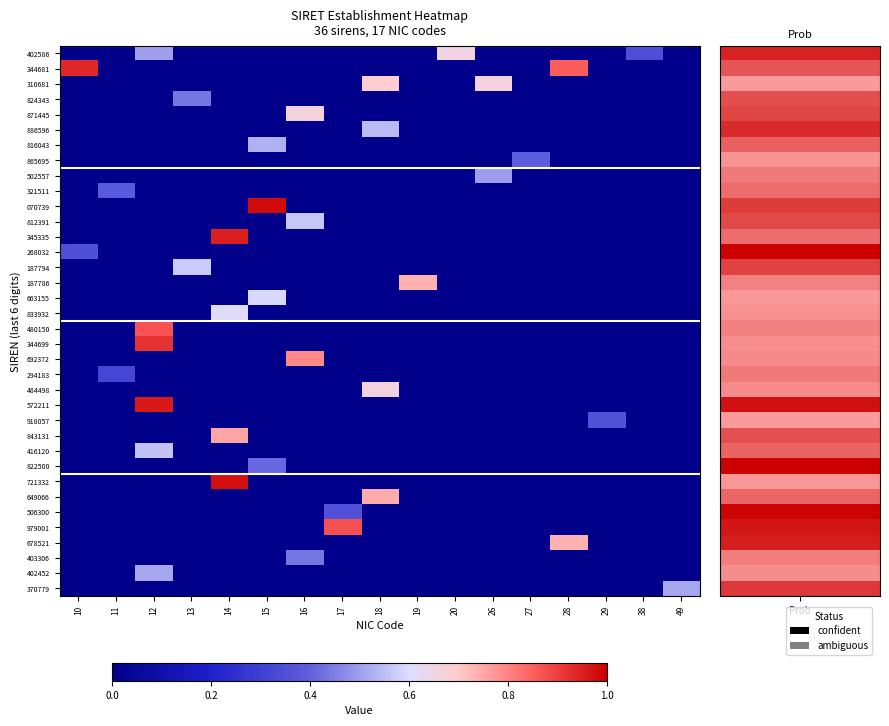

Between 16 and 20, which is larger?

20